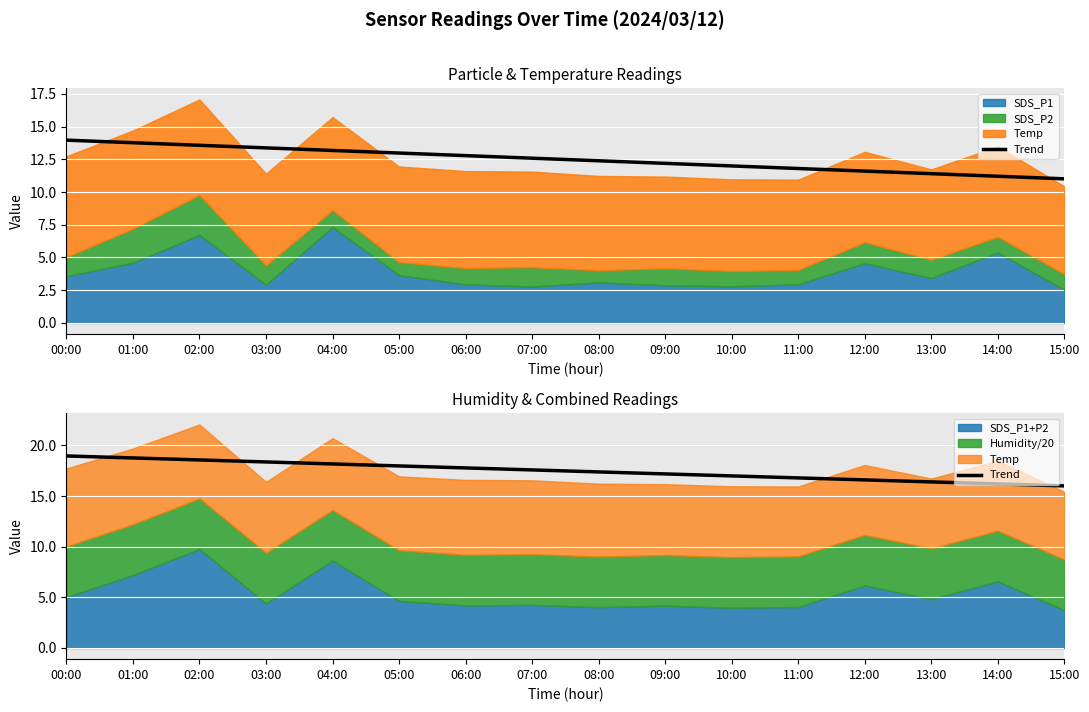

At which label is the value closest to 17?

10:00